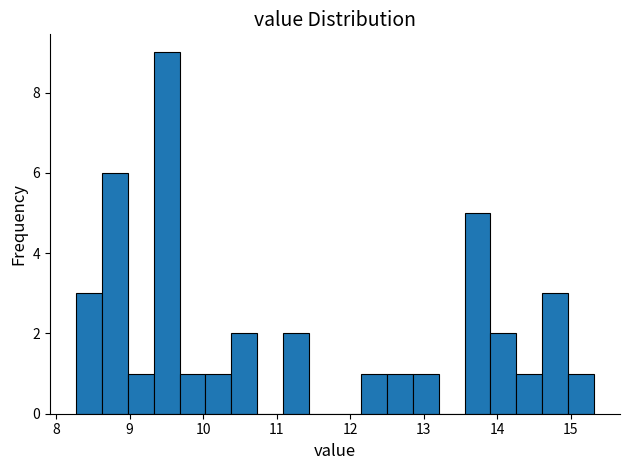

Around what value on the x-axis is the tallest bar? Give the approximate position of its centre, as read against the axis.

9.5